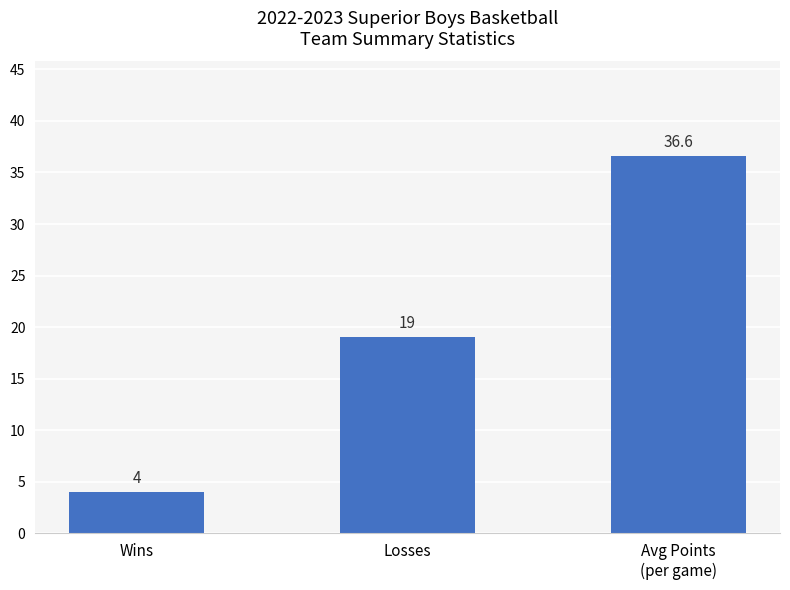

Is it true that the value at Losses is 19.0?

True